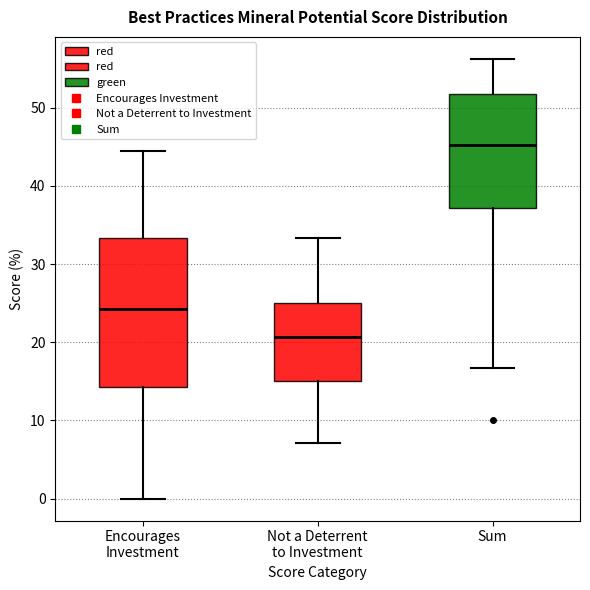

Which box has the lowest median line?

Not a Deterrent to Investment